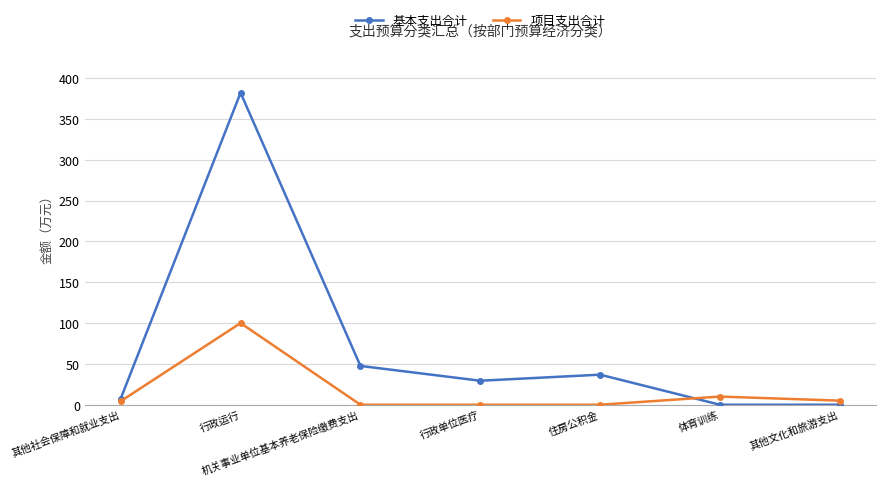

At which label is 基本支出合计 closest to 191?

机关事业单位基本养老保险缴费支出